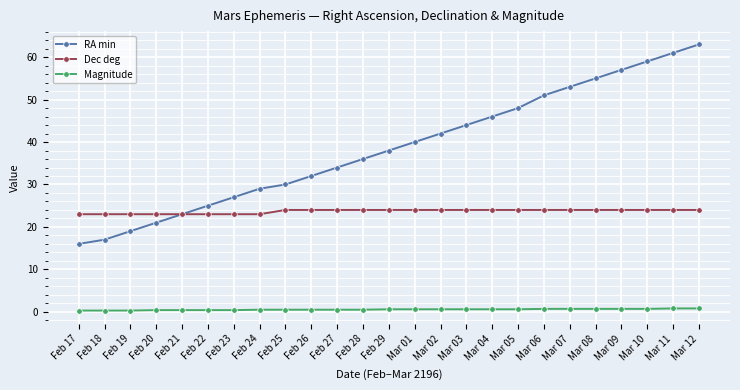

At which label does RA min reach its minimum?

Feb 17